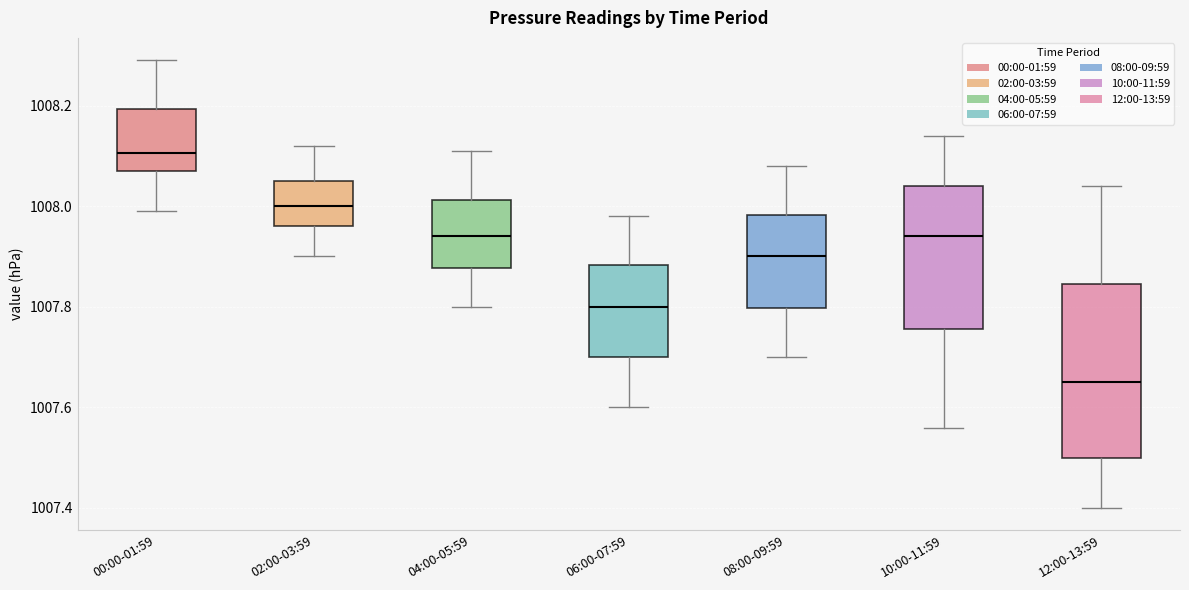

Reading left to right, transcribe this box plot: for each box, give where its median line is, the range the box spans, and where its two whiskers end, as read against the y-axis. The values are not printed on the chart, so give them approximately, as read against the axis.

00:00-01:59: median 1008.10, box 1008.08 to 1008.20, whiskers 1008.00 to 1008.30
02:00-03:59: median 1008.00, box 1007.96 to 1008.06, whiskers 1007.90 to 1008.12
04:00-05:59: median 1007.94, box 1007.88 to 1008.02, whiskers 1007.80 to 1008.12
06:00-07:59: median 1007.80, box 1007.70 to 1007.88, whiskers 1007.60 to 1007.98
08:00-09:59: median 1007.90, box 1007.80 to 1007.98, whiskers 1007.70 to 1008.08
10:00-11:59: median 1007.94, box 1007.76 to 1008.04, whiskers 1007.56 to 1008.14
12:00-13:59: median 1007.66, box 1007.50 to 1007.84, whiskers 1007.40 to 1008.04